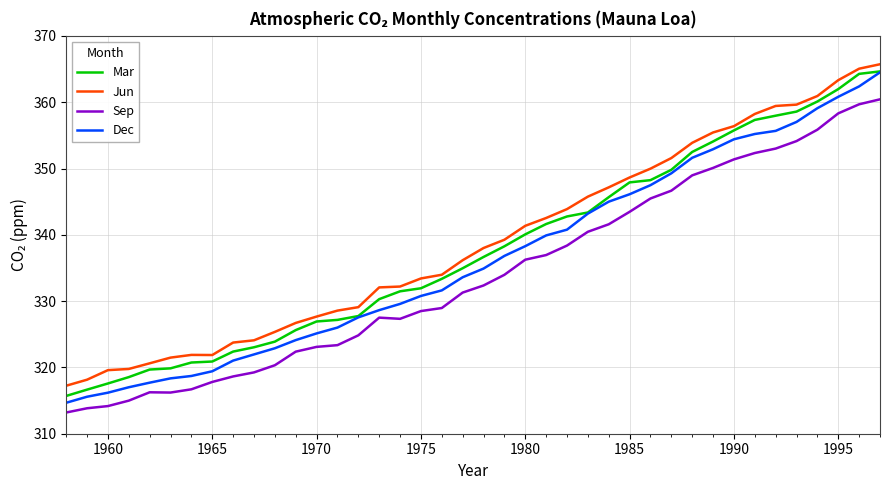

True or false: Dec and Jun cross at least once.

False